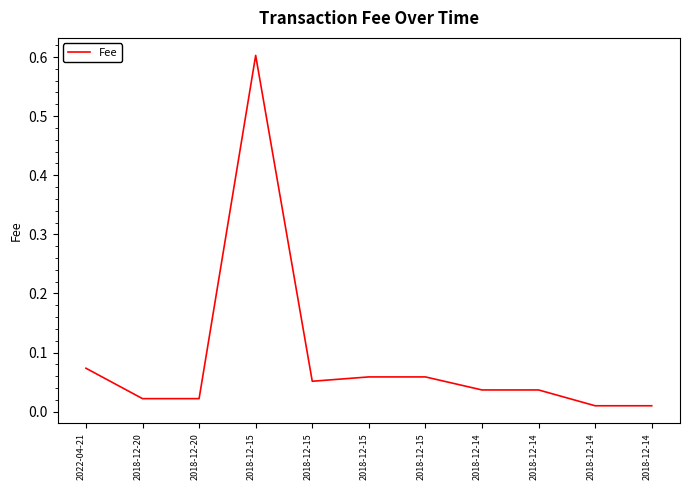

Is this an area chart (filled region under the line)?

No